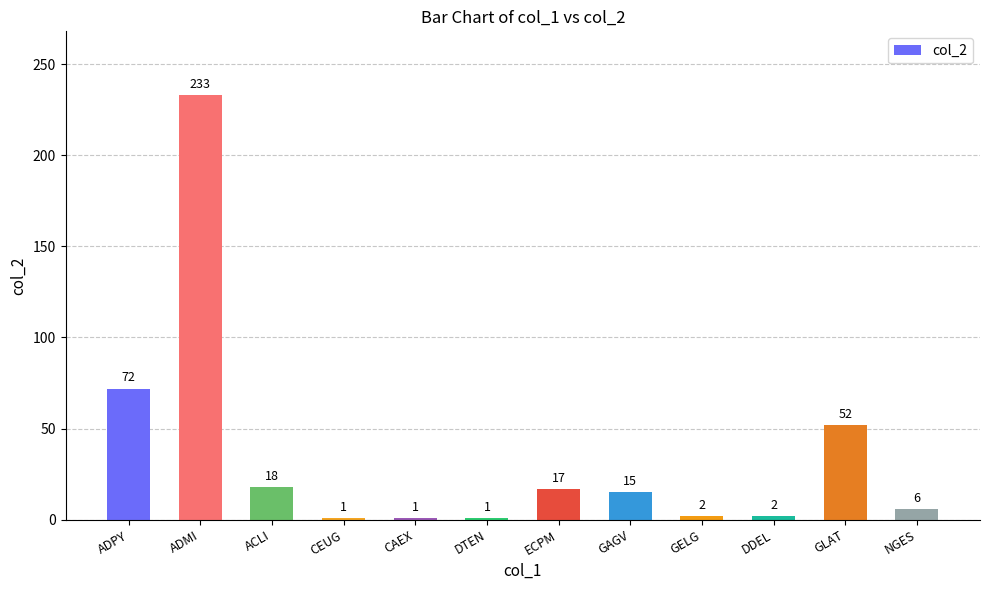

How many values are below 15?

6